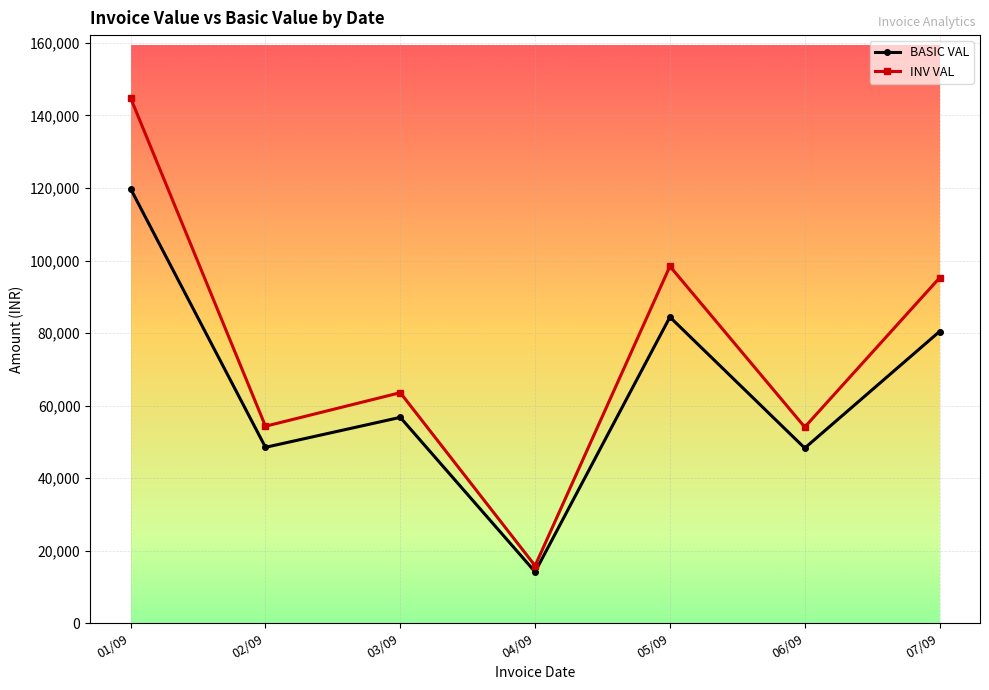

List the series in order of their overall mean, lowest first.

BASIC VAL, INV VAL